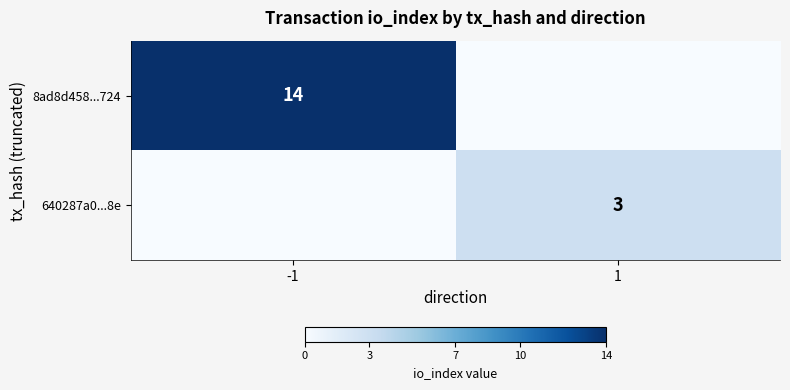

The value of 640287a0...8e at 1 is 2. True or false?

False